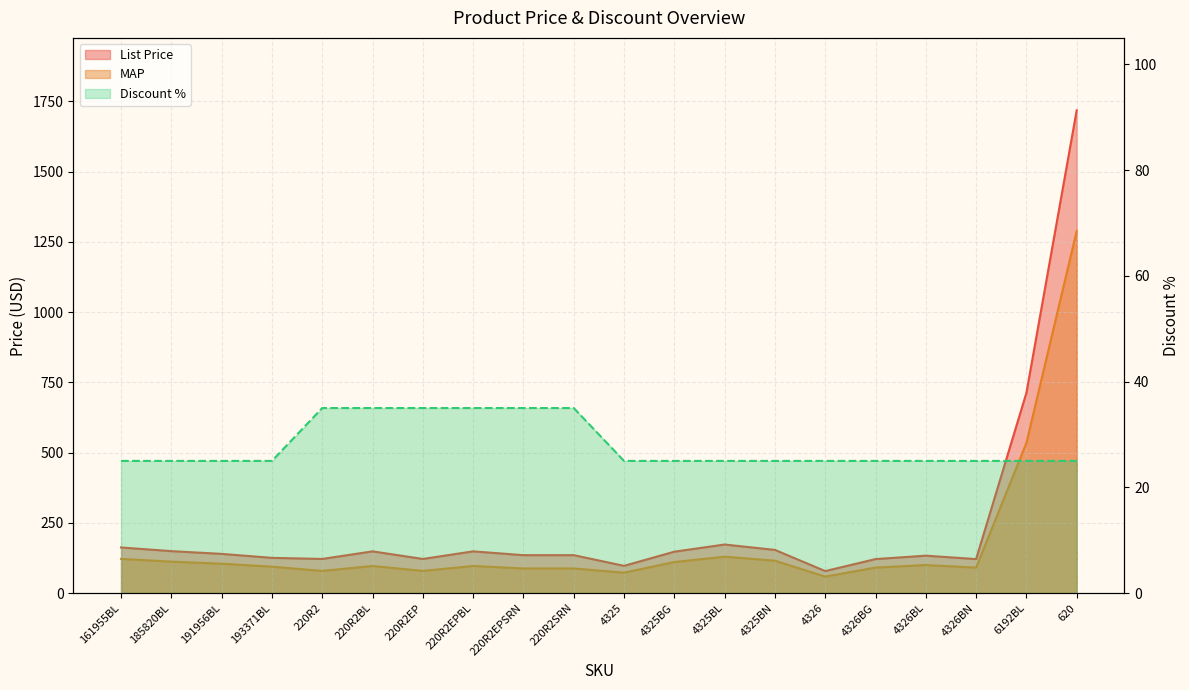

Where is MAP nearest to the value 673?

6192BL